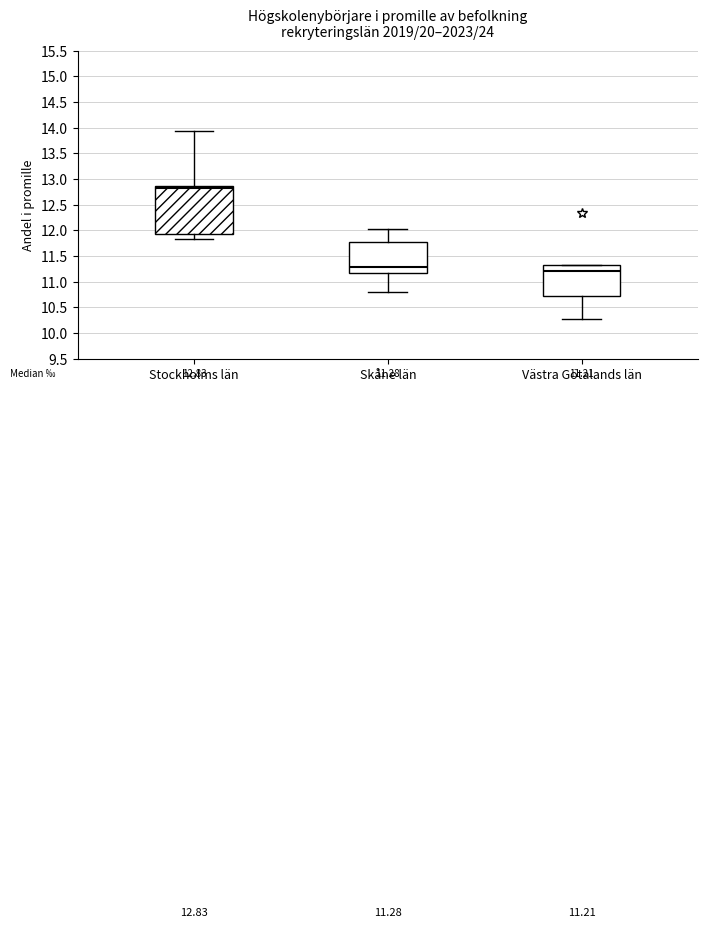

Which box is the tallest, from its lower edge to its upper edge?

Stockholms län